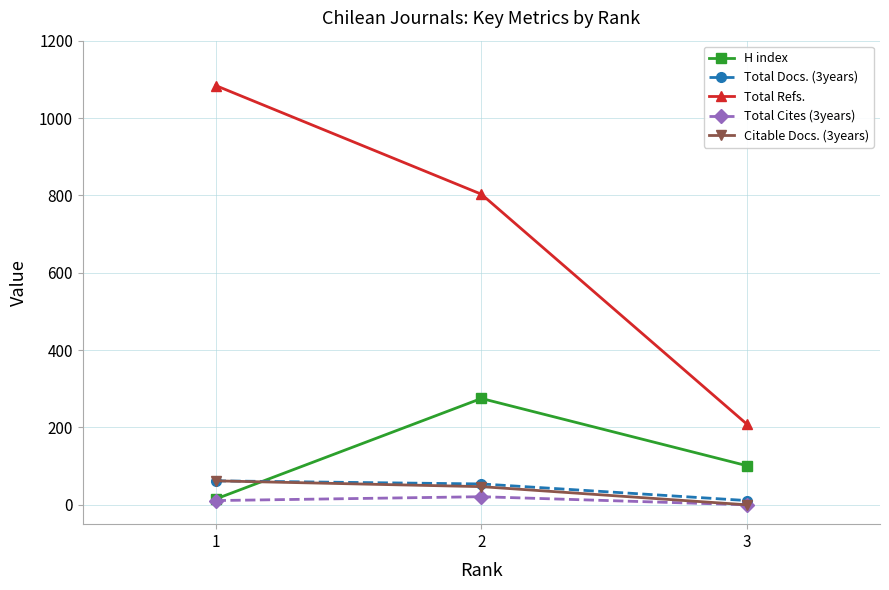

Which series has the widest spread of values?

Total Refs.